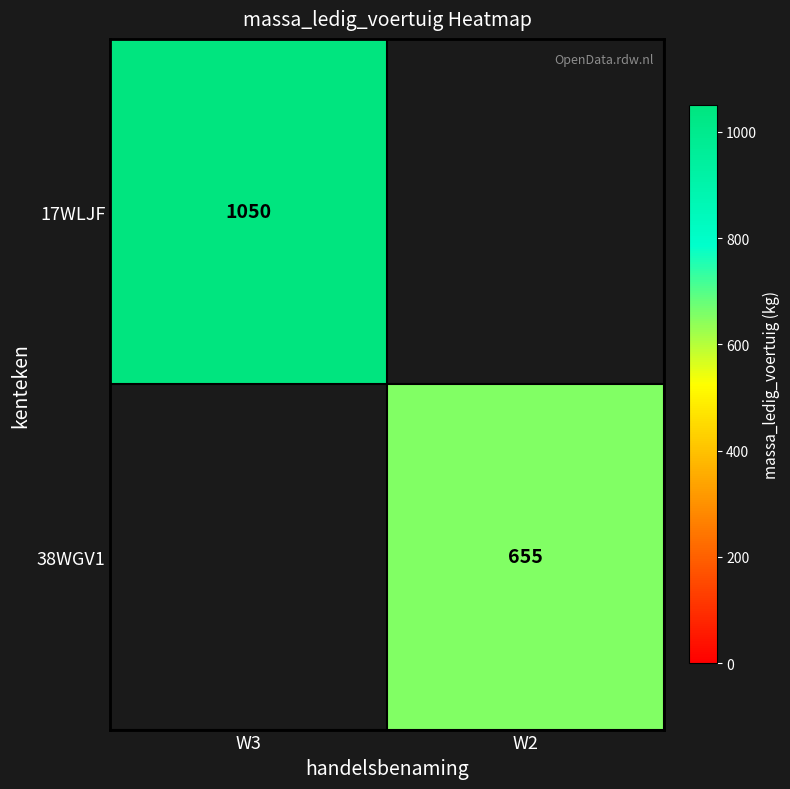

Is the value of 17WLJF at W3 greater than the value of 38WGV1 at W2?

Yes